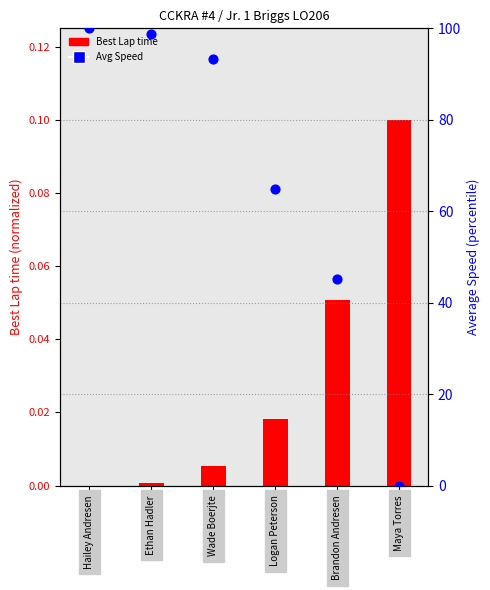

Which series has the widest spread of Y values?

Avg Speed (percentile)